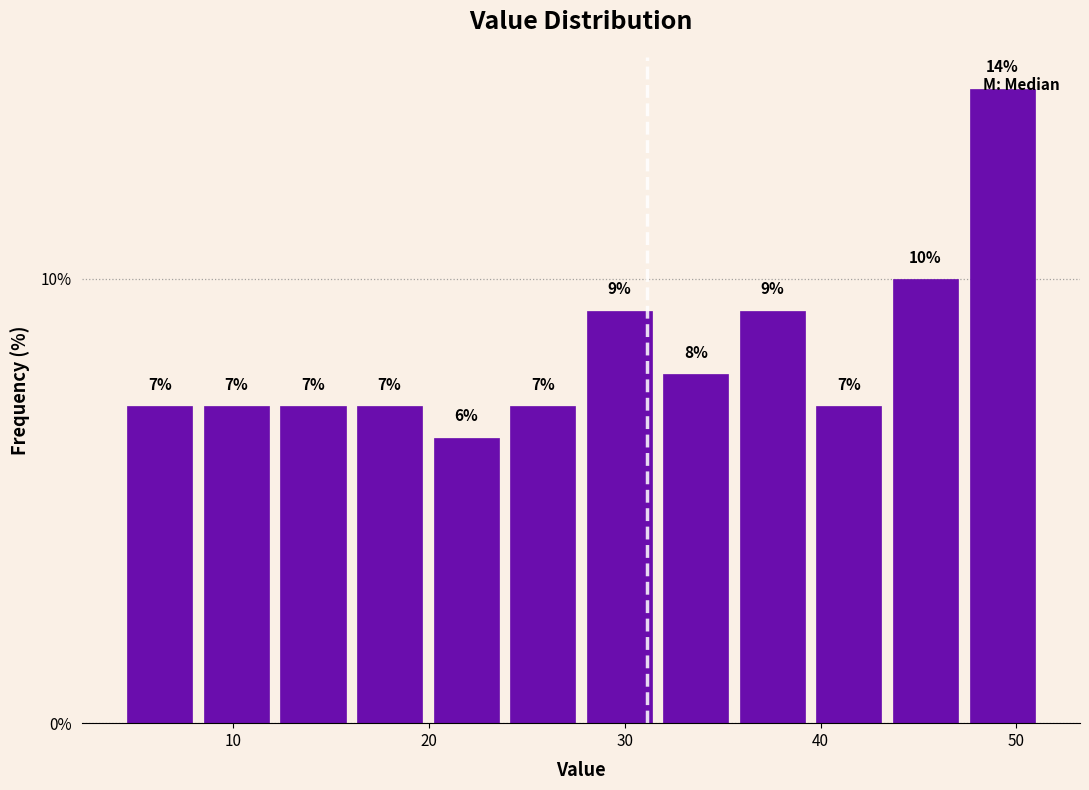

Around what value on the x-axis is the tallest bar? Give the approximate position of its centre, as read against the axis.

49